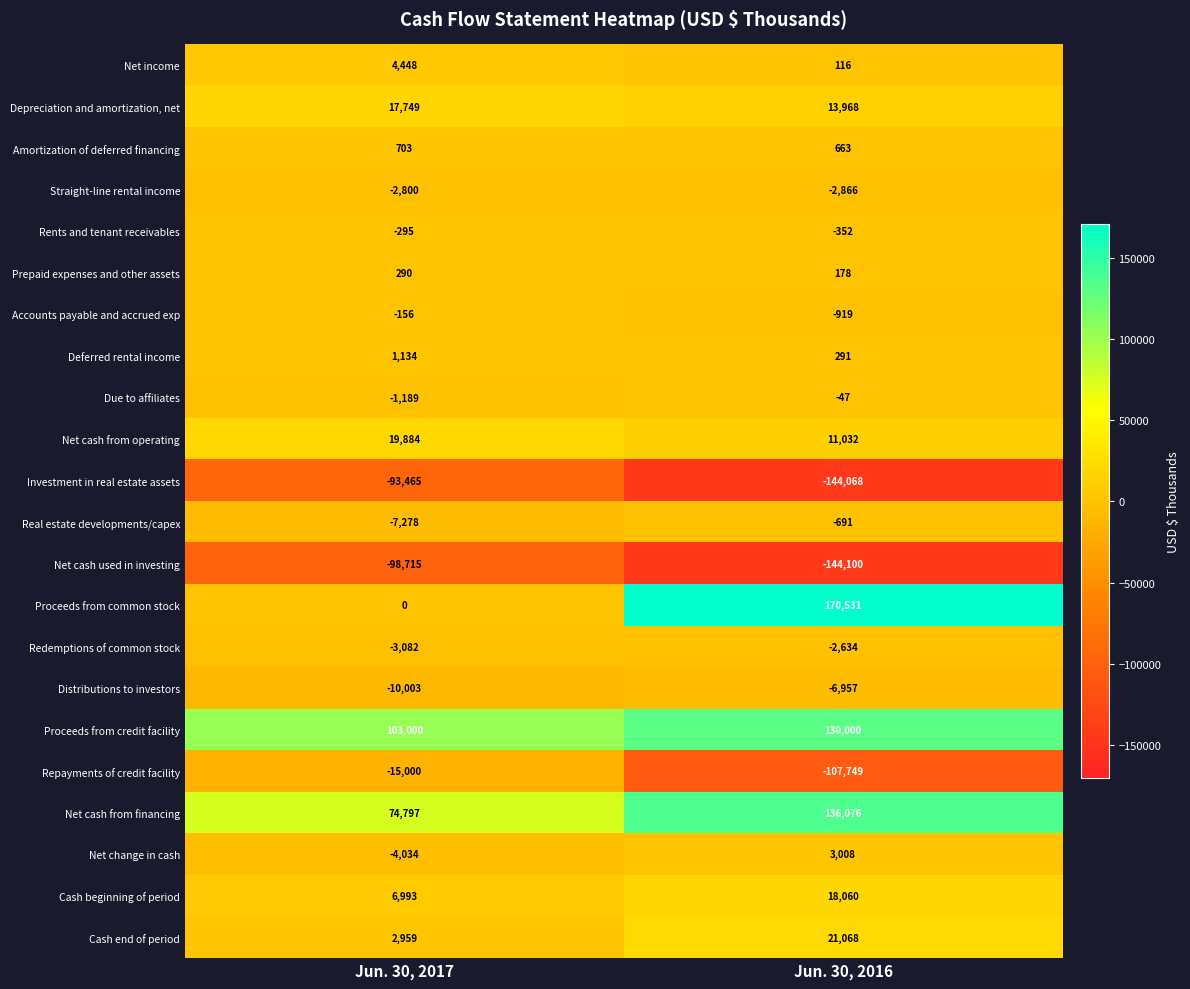

Count the number of categories in the chart.

2